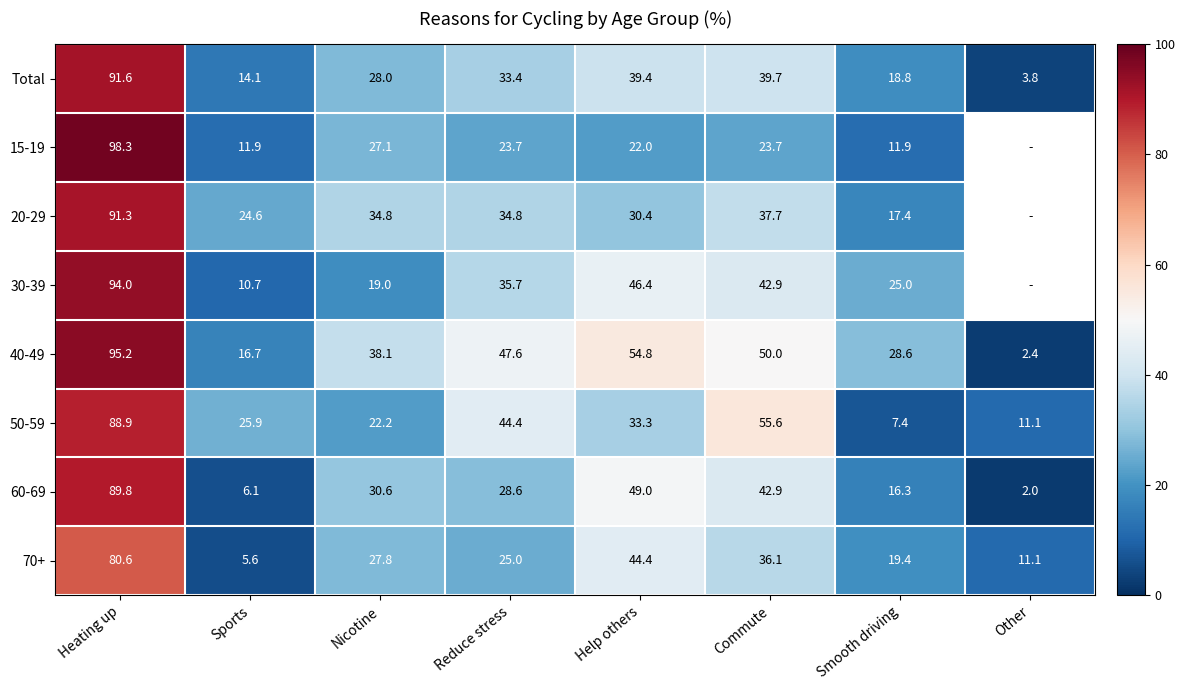

Which series changed the most between Reduce stress and Commute?

60-69